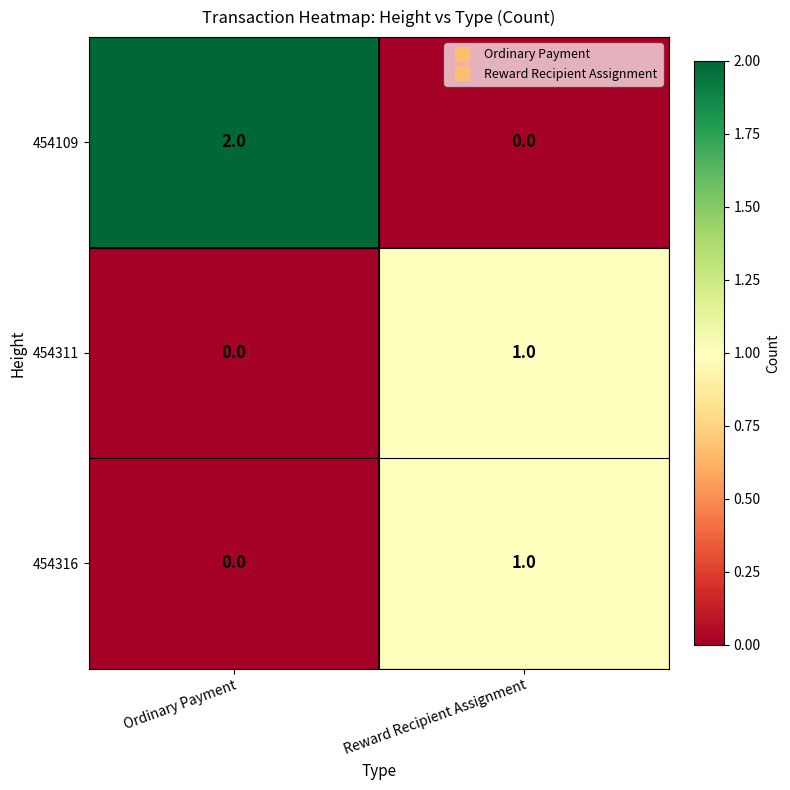

At which label does 454311 reach its minimum?

Ordinary Payment